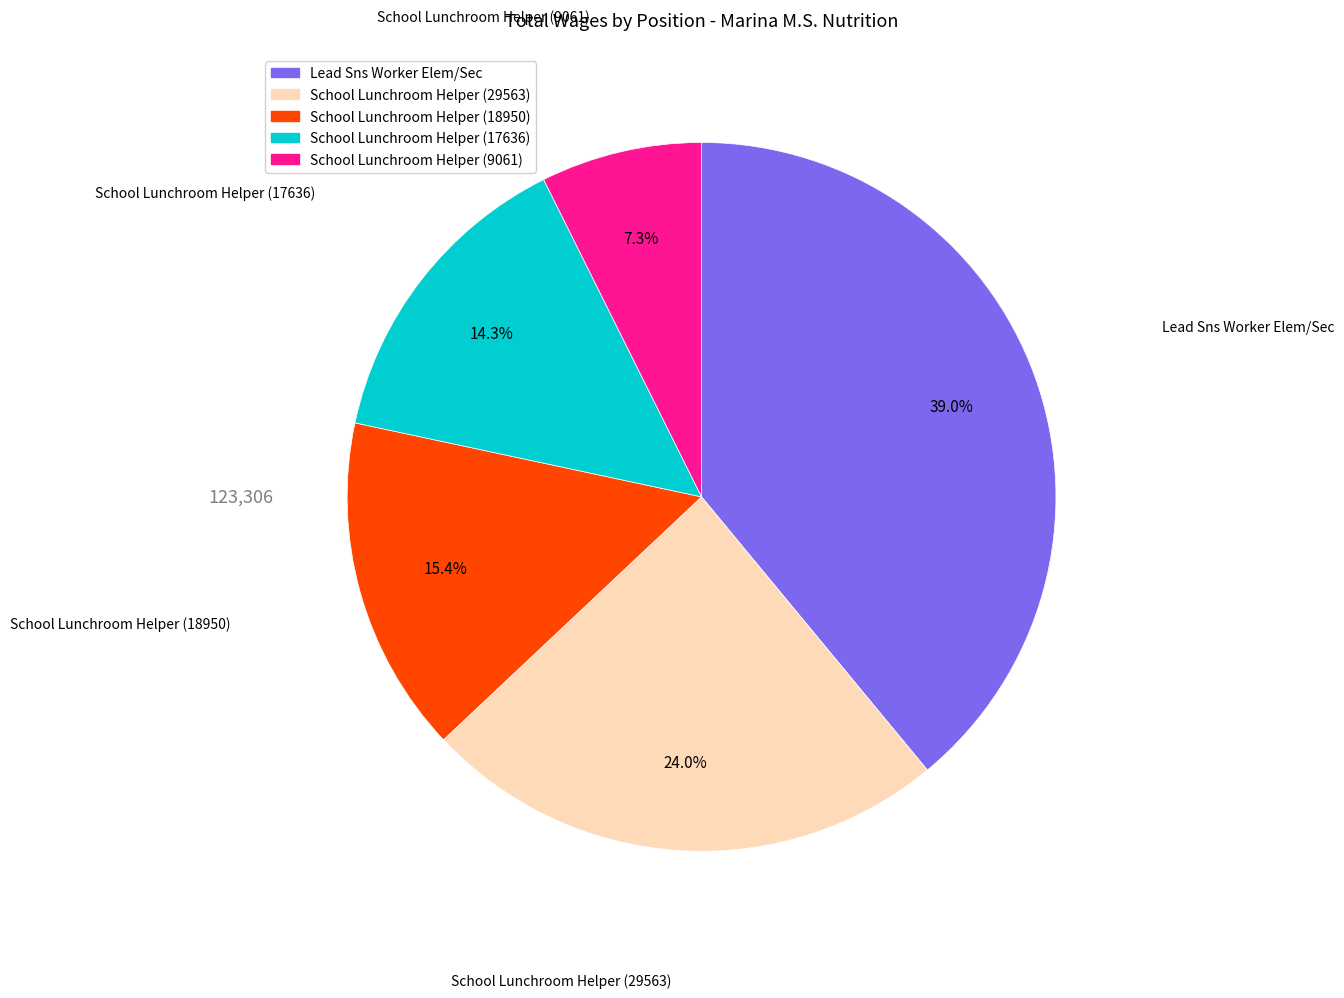

Is there any slice that represents more than half of the pie?

No